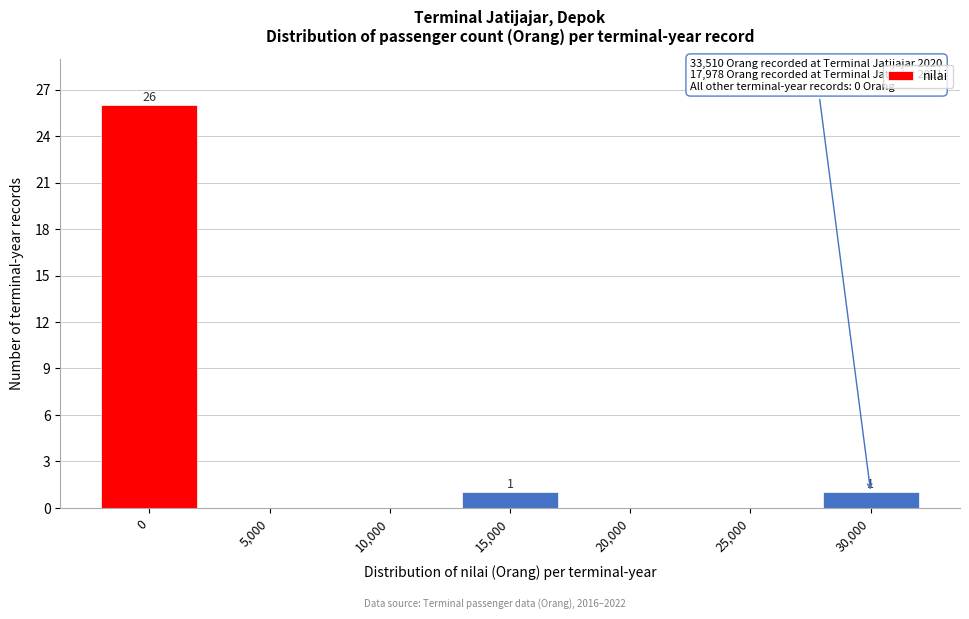

Reading left to right, extract all data points from this chart.

0=26	5,000=0	10,000=0	15,000=1	20,000=0	25,000=0	30,000=1